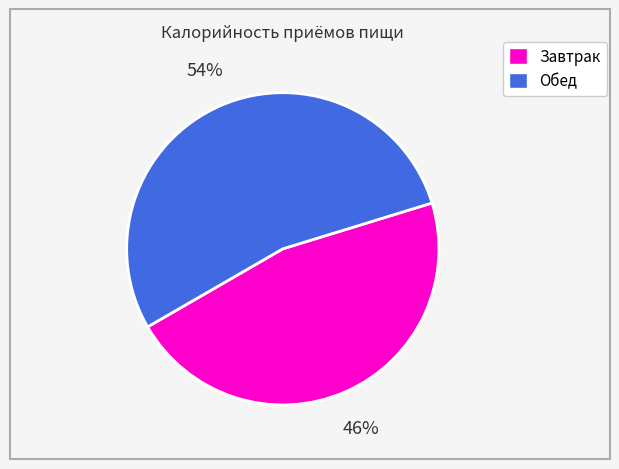

What percentage is the Обед slice, to the nearest percent?

54%